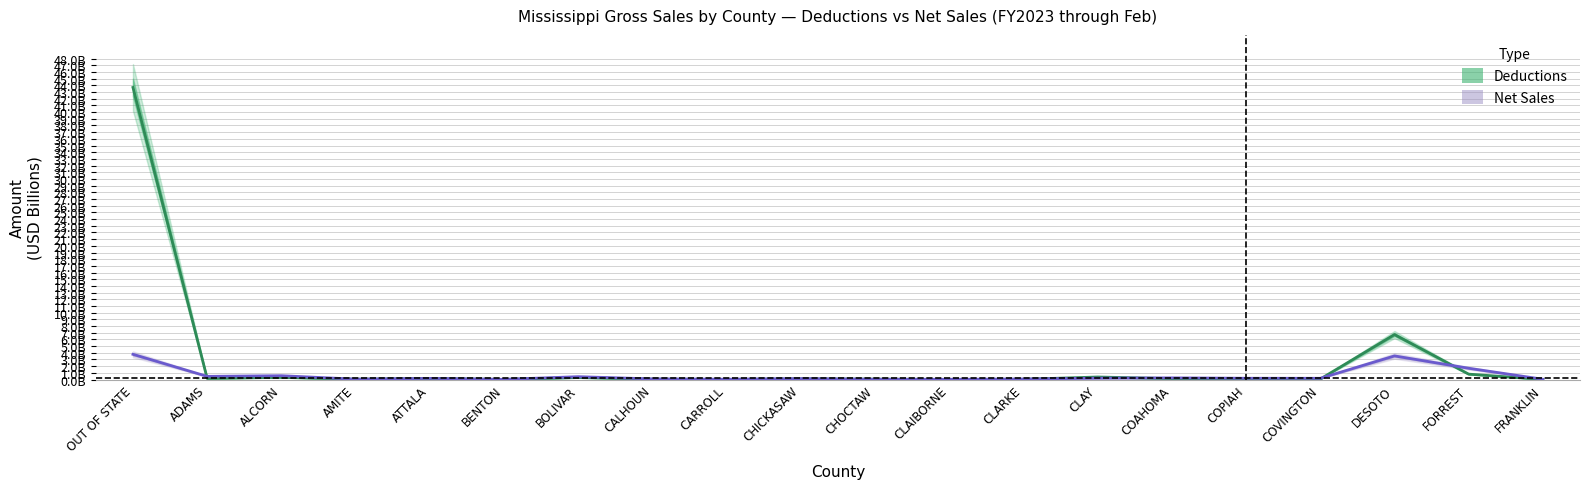

What is the label of the 11th point from the right?

CHICKASAW